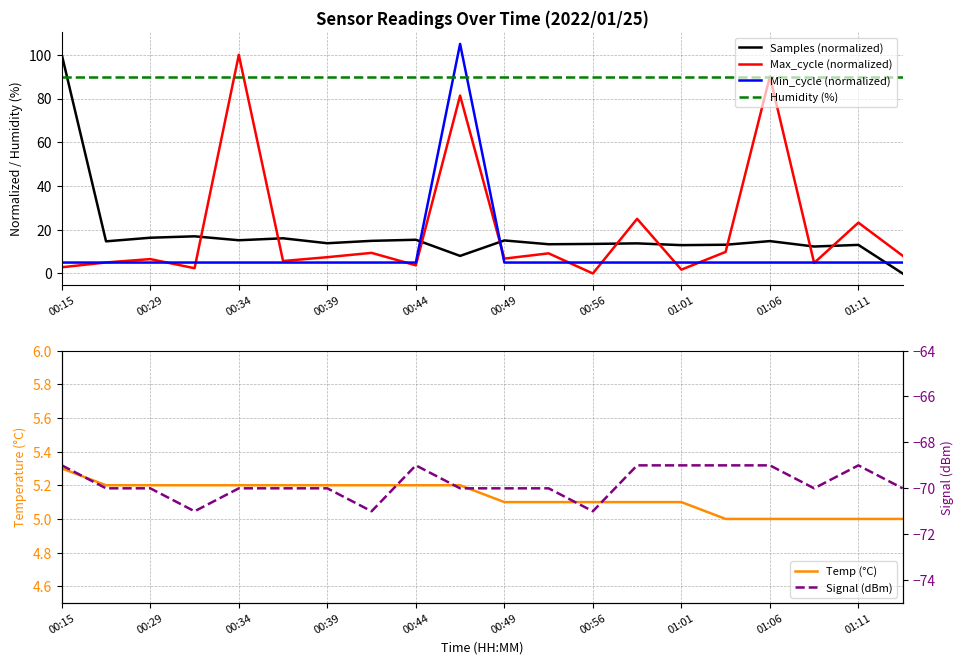

After their last crossing, which series has the higher values: Samples (normalized) or Max_cycle (normalized)?

Max_cycle (normalized)